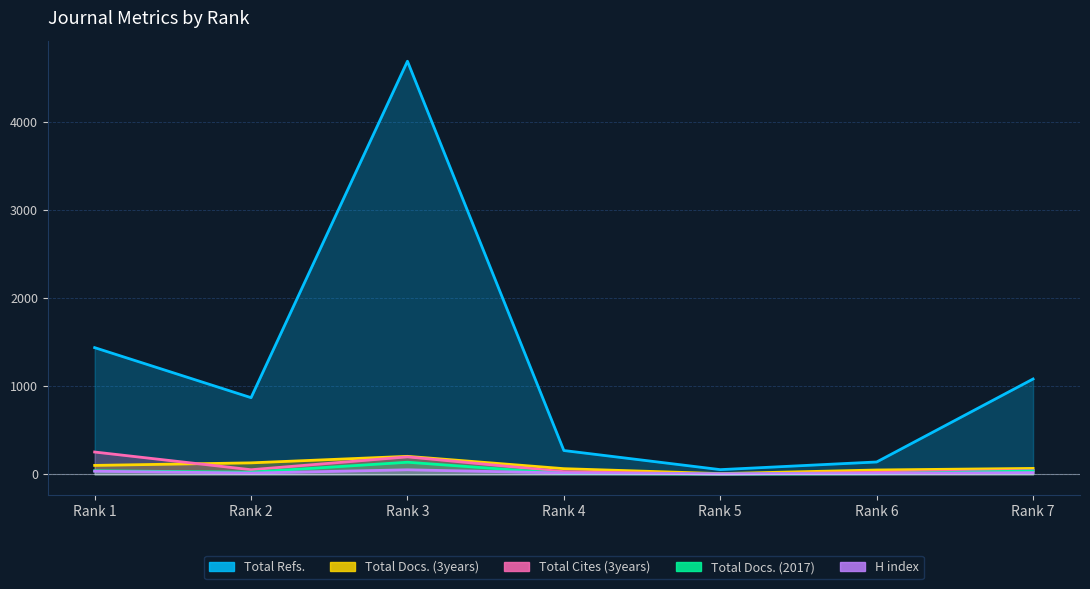

Between Rank 1 and Rank 2, which is larger?

Rank 1